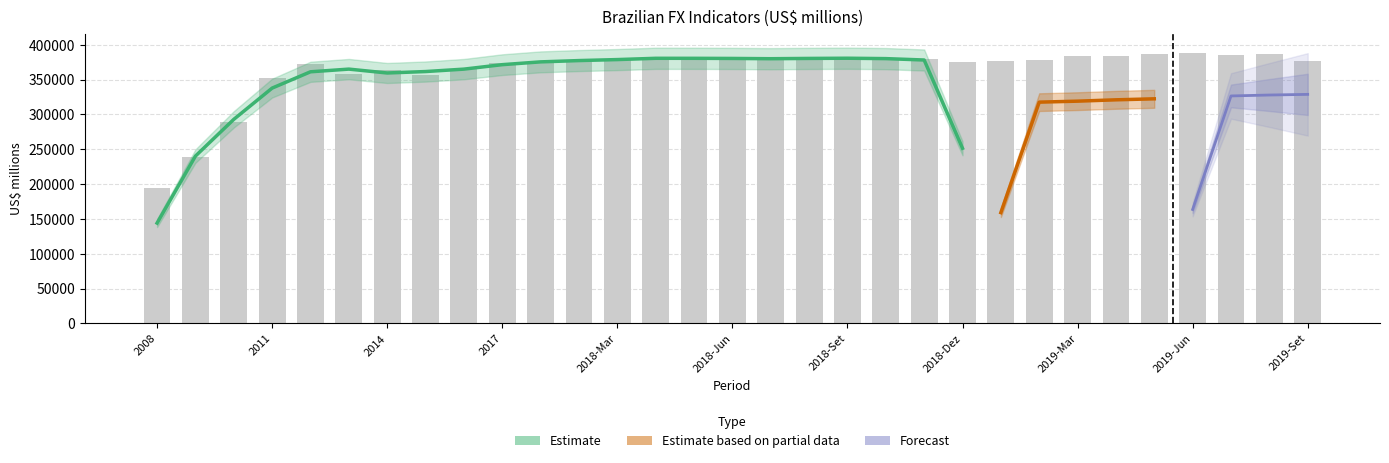

What value does the data have at 2019-Mai?

386162.0